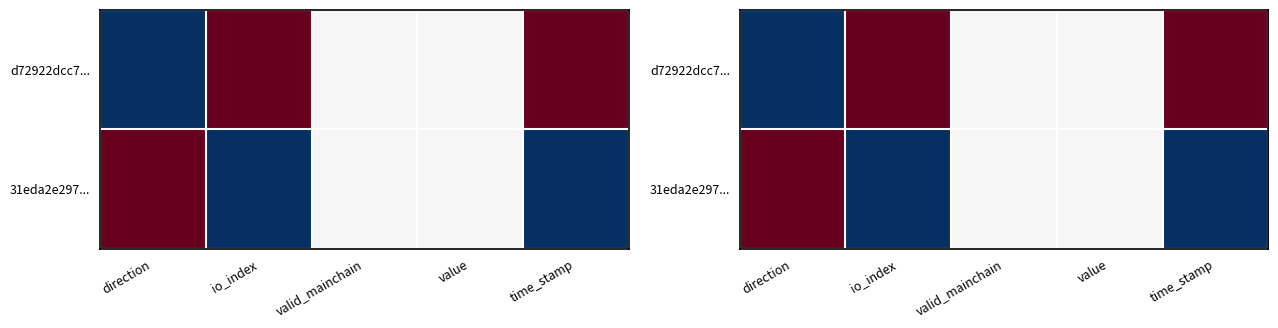

Rank the series by their maximum value, from lowest to highest.

d72922dcc7..., 31eda2e297...